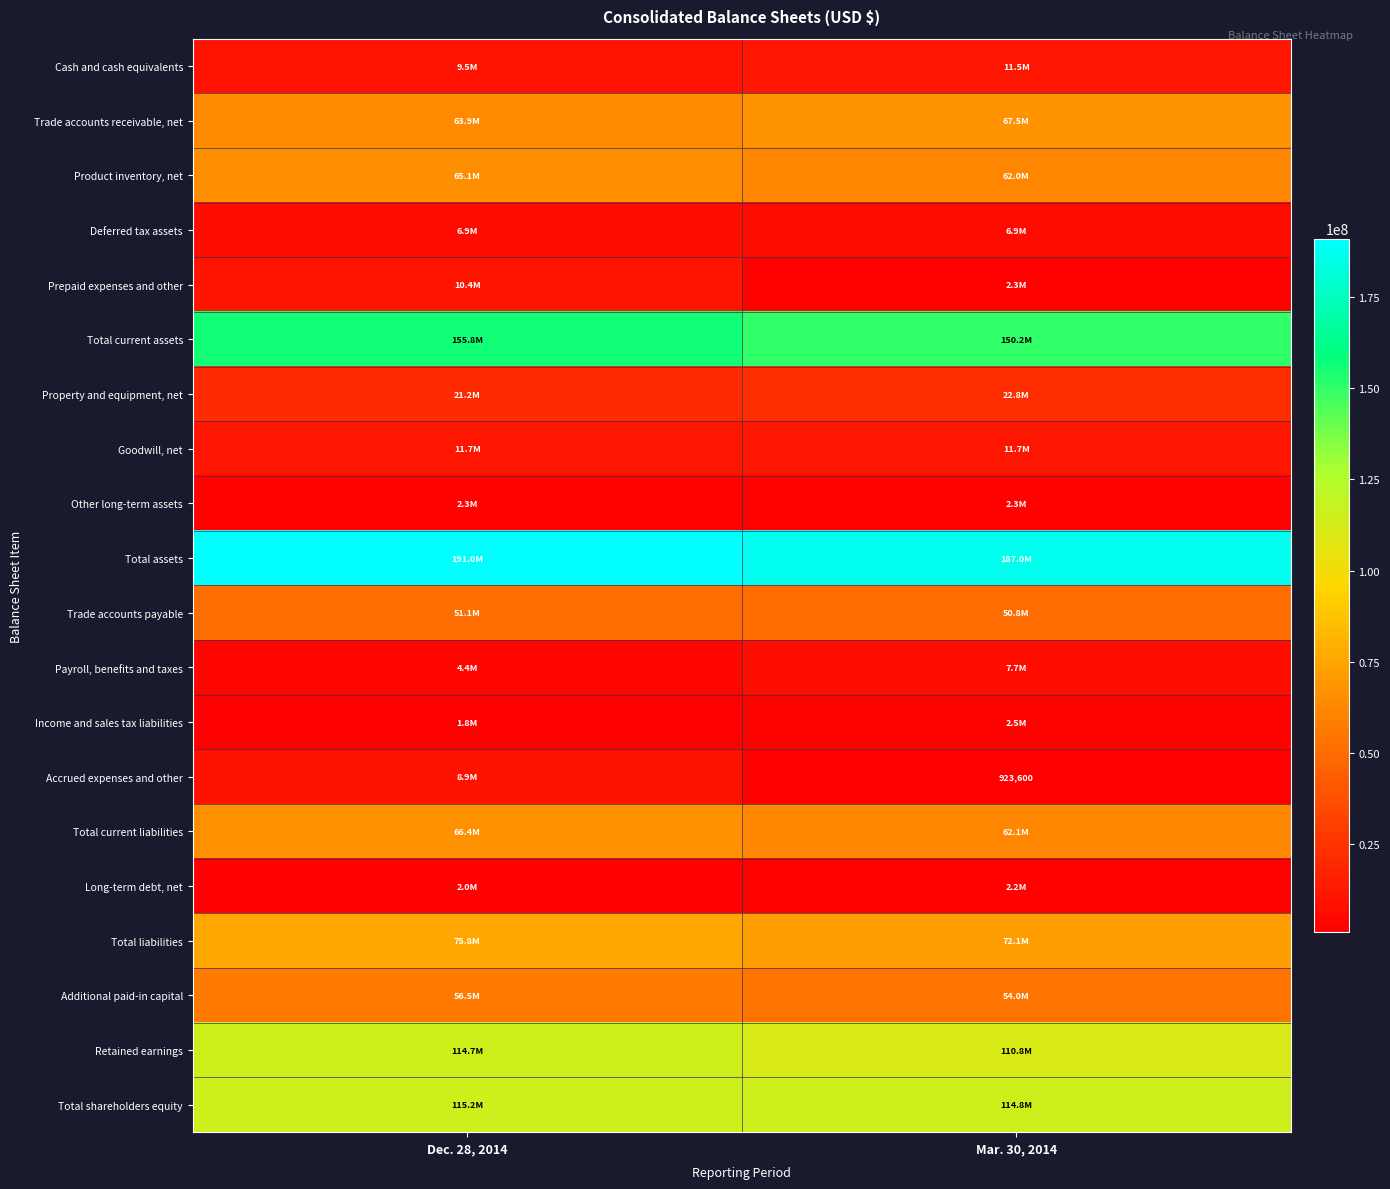

The Total shareholders equity series shows 75467232 at Mar. 30, 2014. True or false?

False